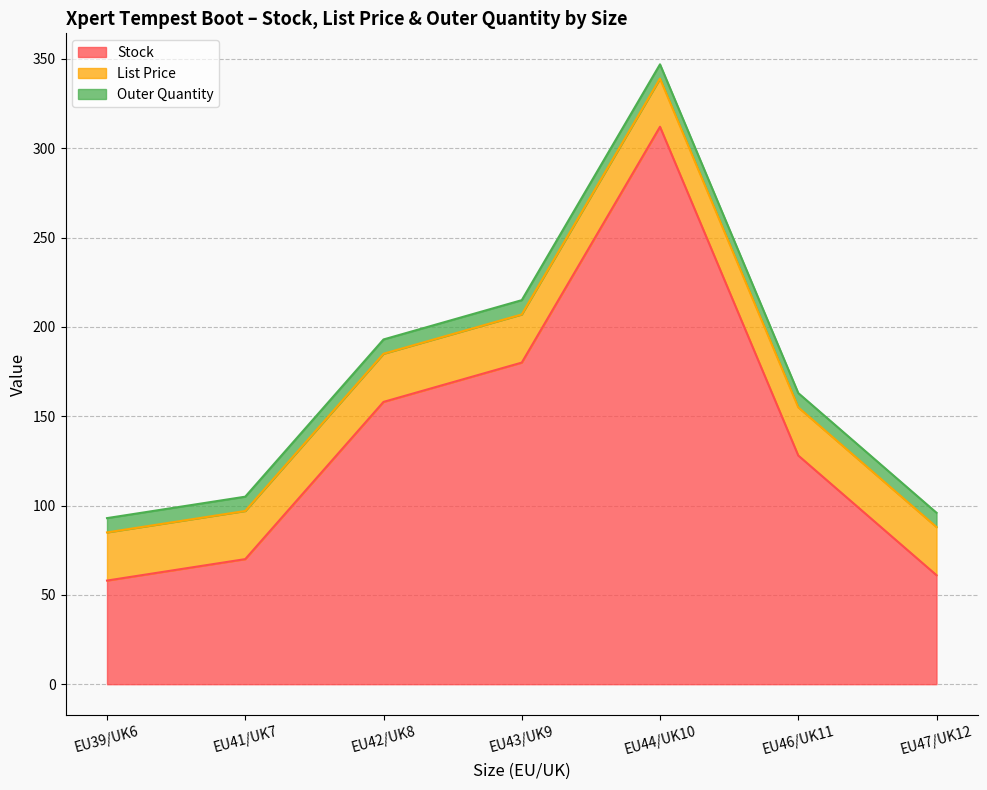

At EU41/UK7, list the series in order from largest to smallest.

Stock, List Price, Outer Quantity